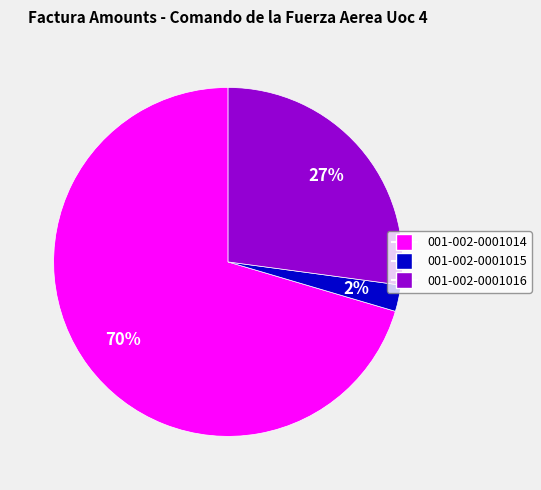

Which category has the biggest portion of the pie?

001-002-0001014